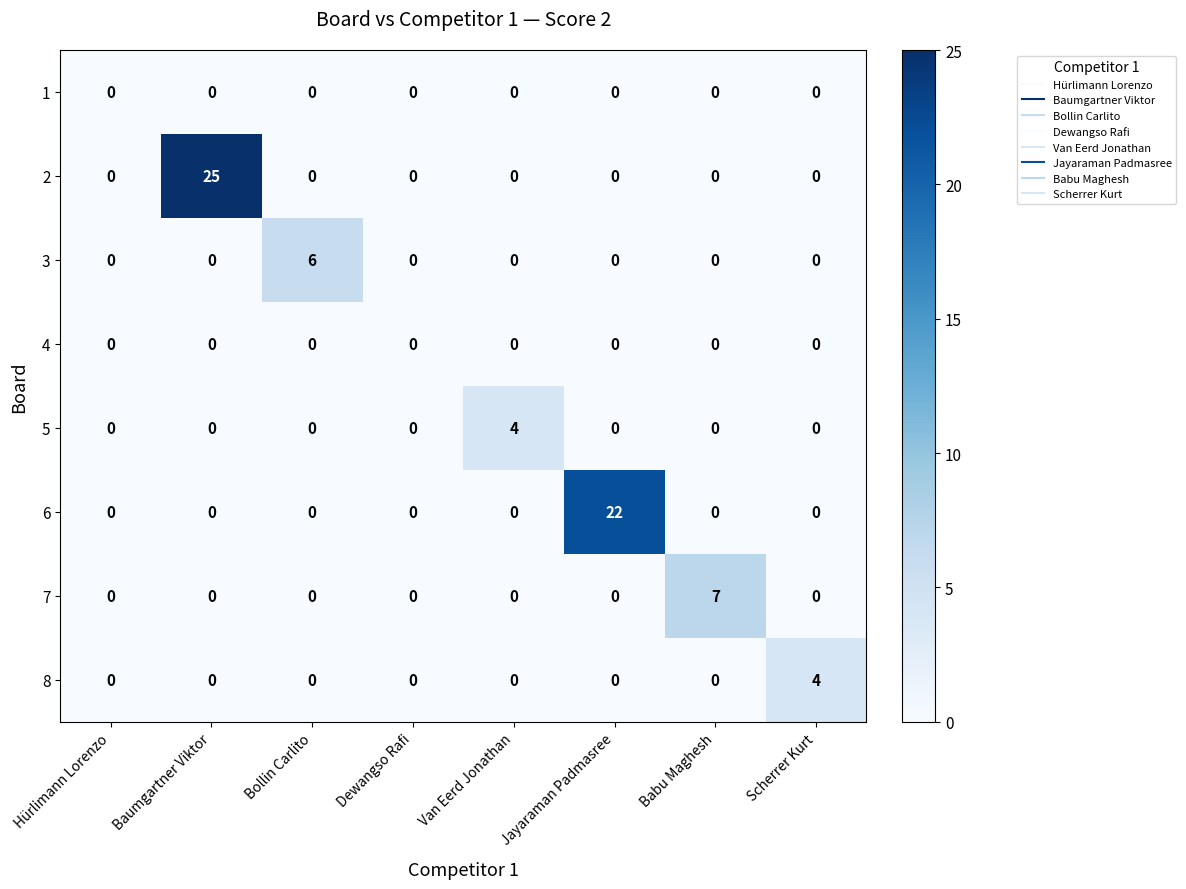

Which series has the largest range (max minus min)?

2